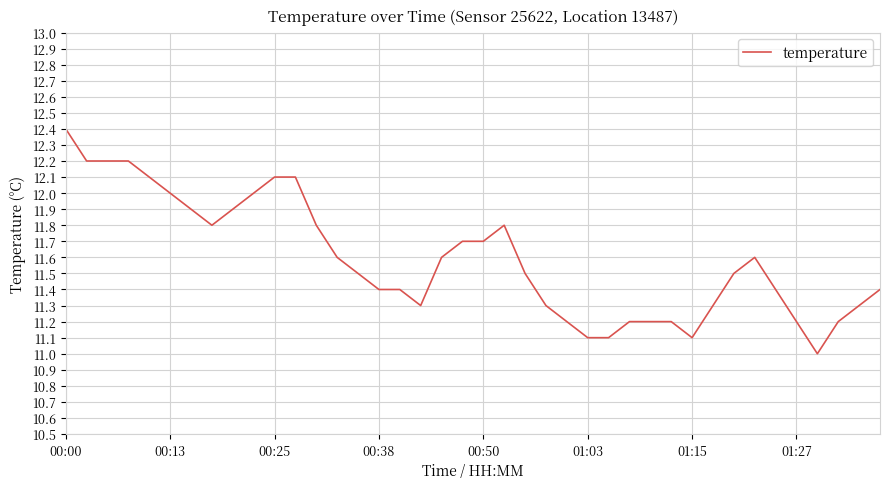

What is the greatest value displayed?

12.4